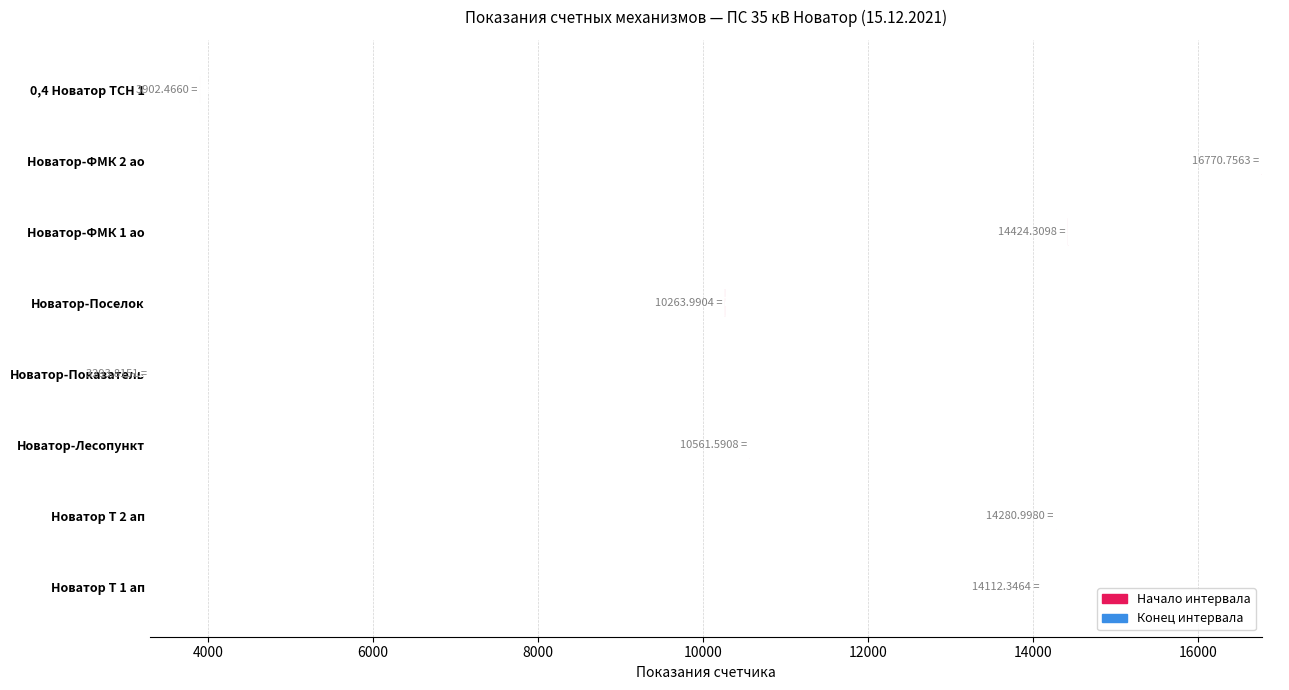

At which category does the chart reach its minimum across all series?

Новатор-Показатель